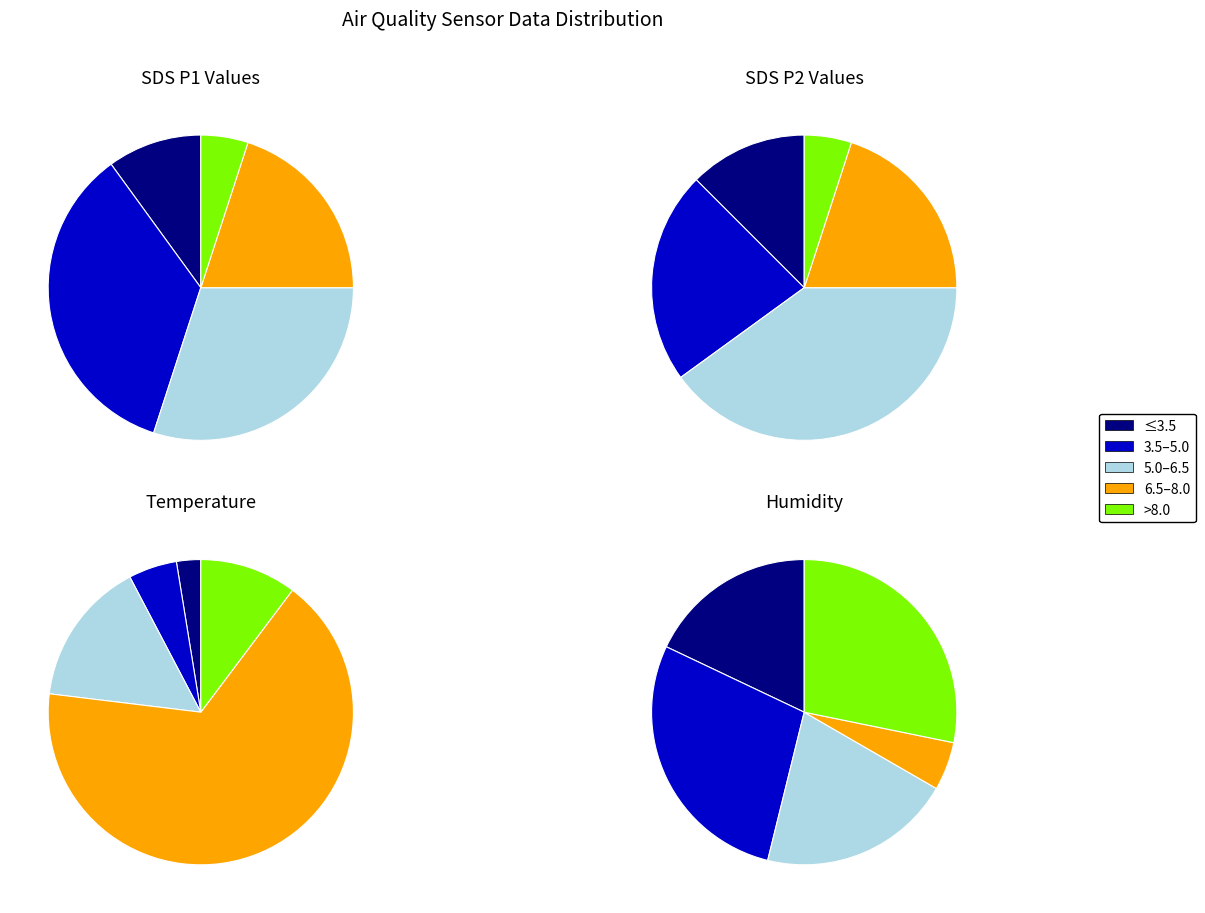

True or false: 5 accounts for 2% of the total.

True